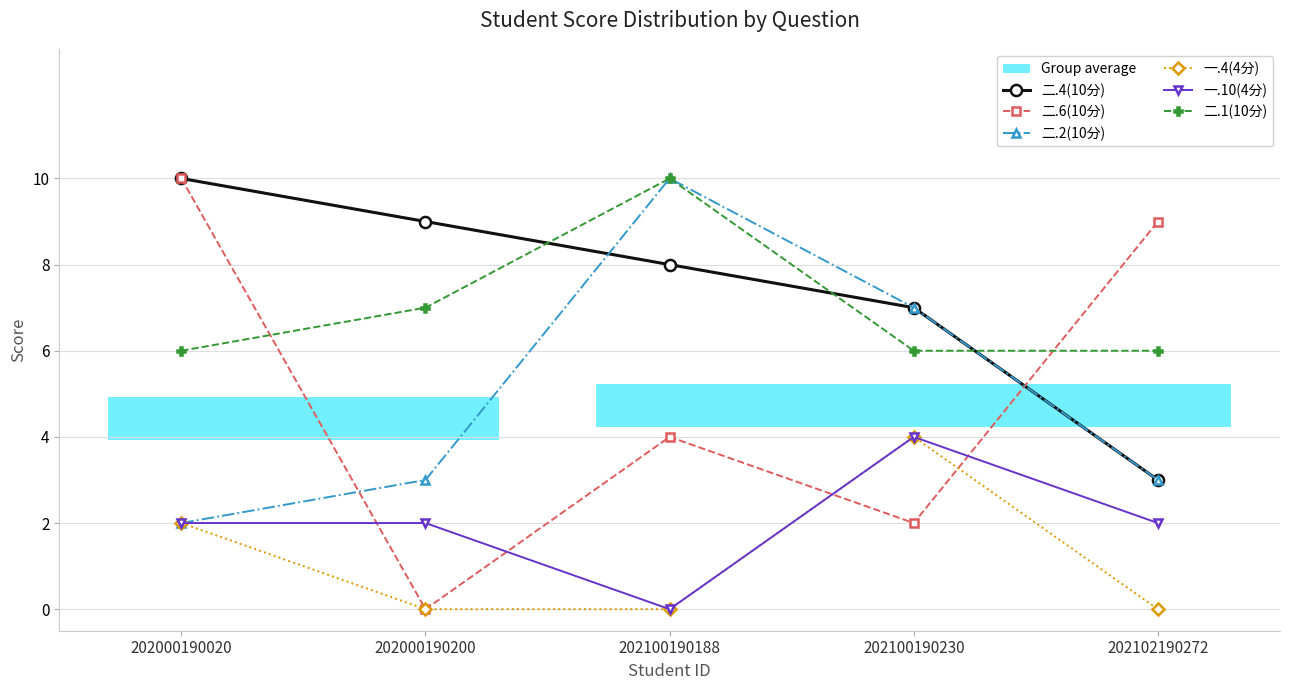

Which series changed the most between 202000190020 and 202102190272?

二.4(10分)